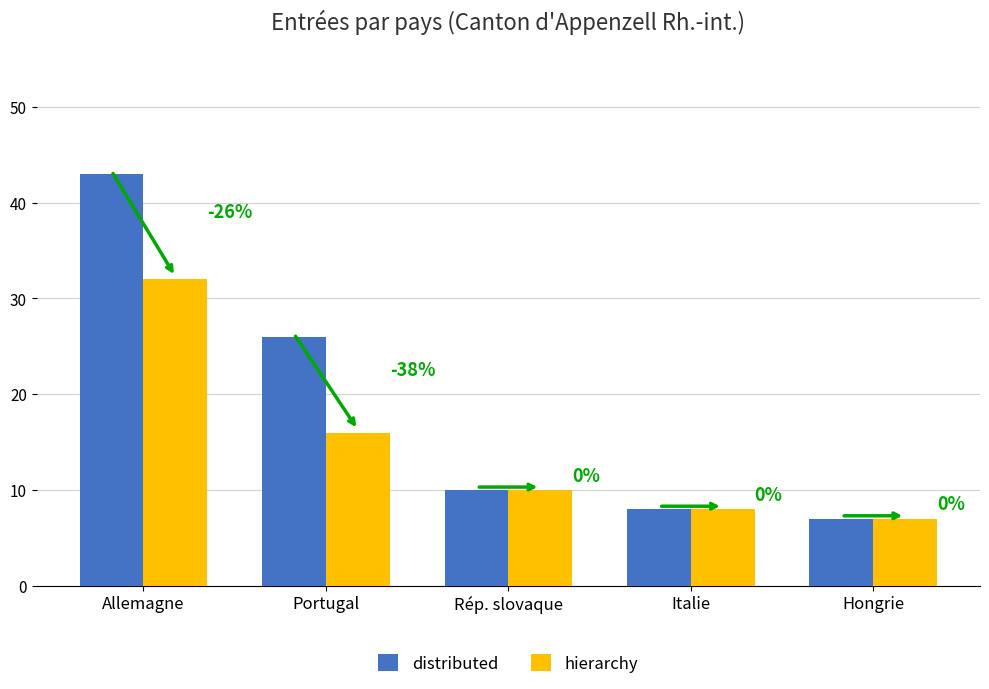

What is the approximate value of distributed at Hongrie, to the nearest 10?

10